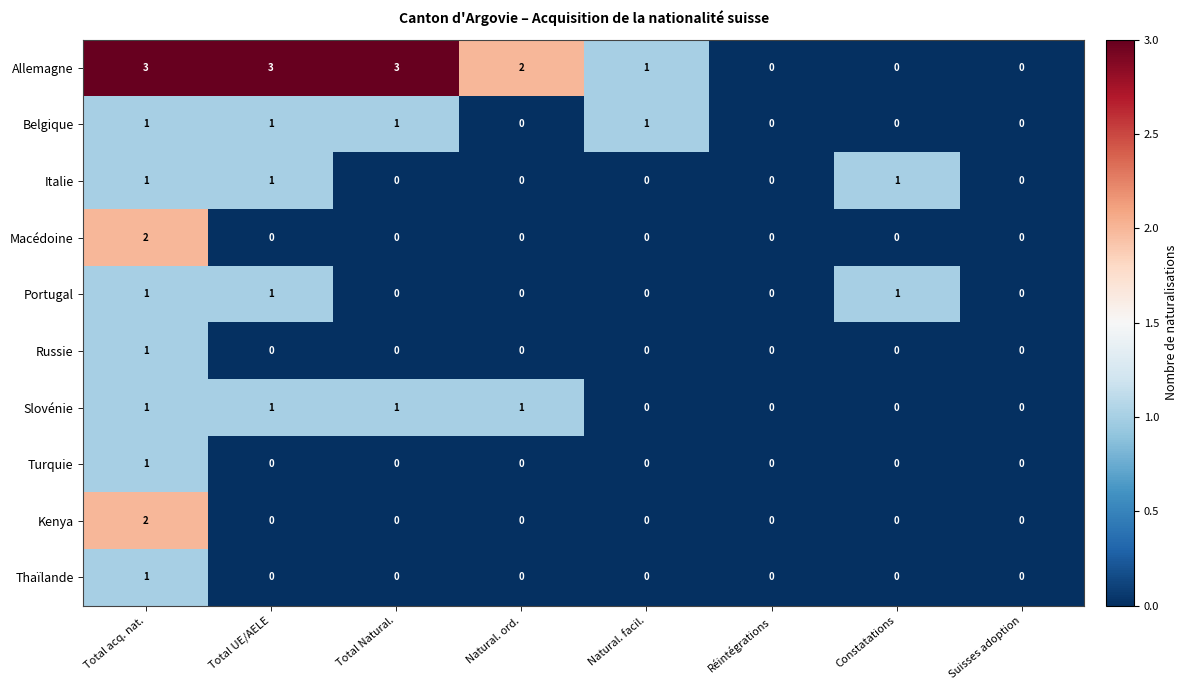

How many Italie values are between 0 and 1?

8